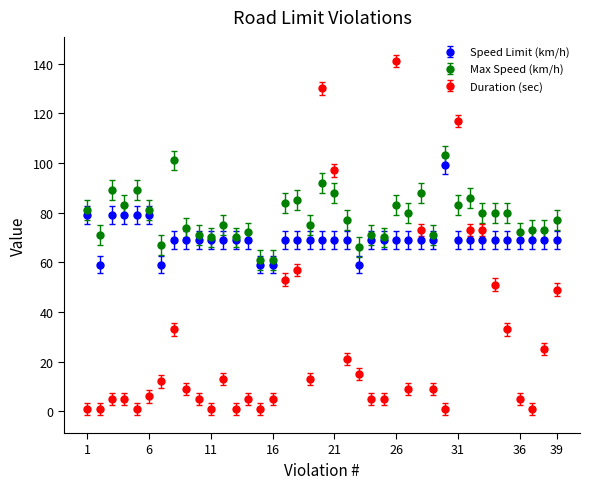

At how many categories does at least one series exceed 17?

39